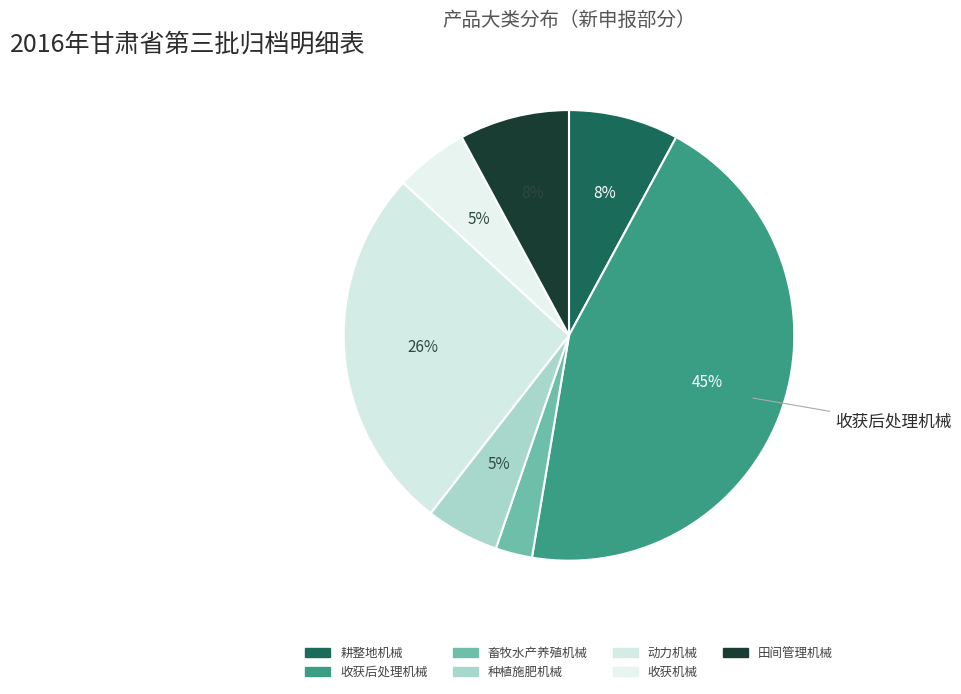

To the nearest percent, what is the average slice percentage?

14%